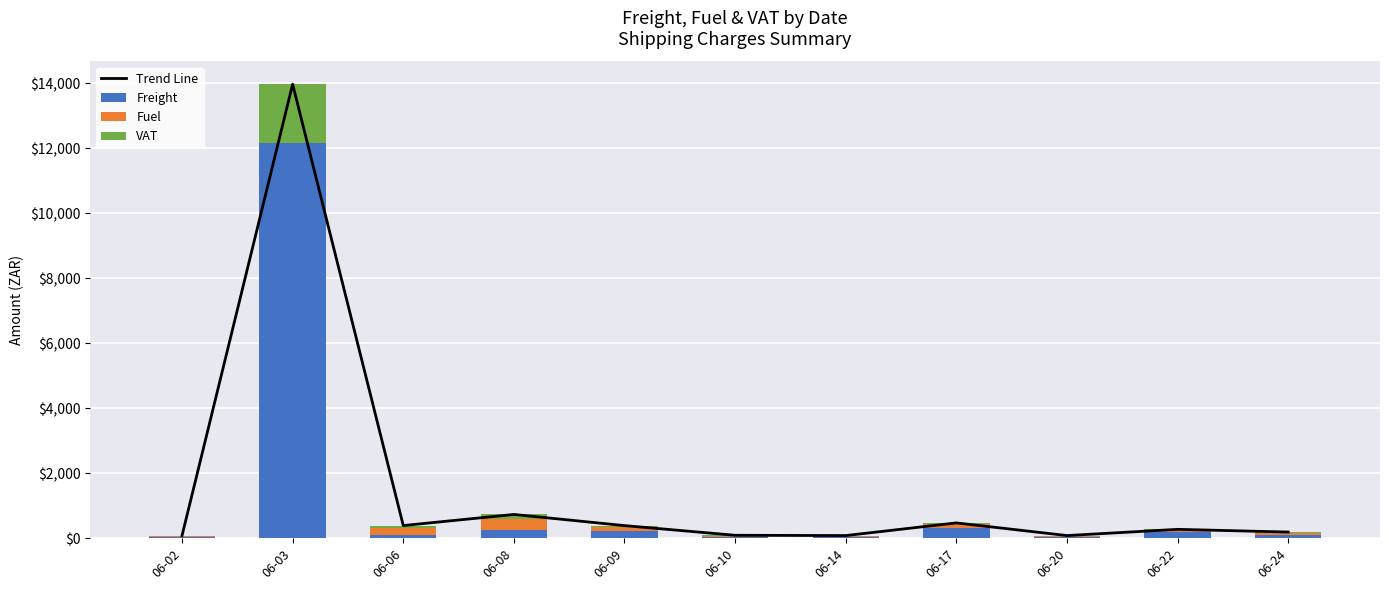

Count the number of categories in the chart.

11